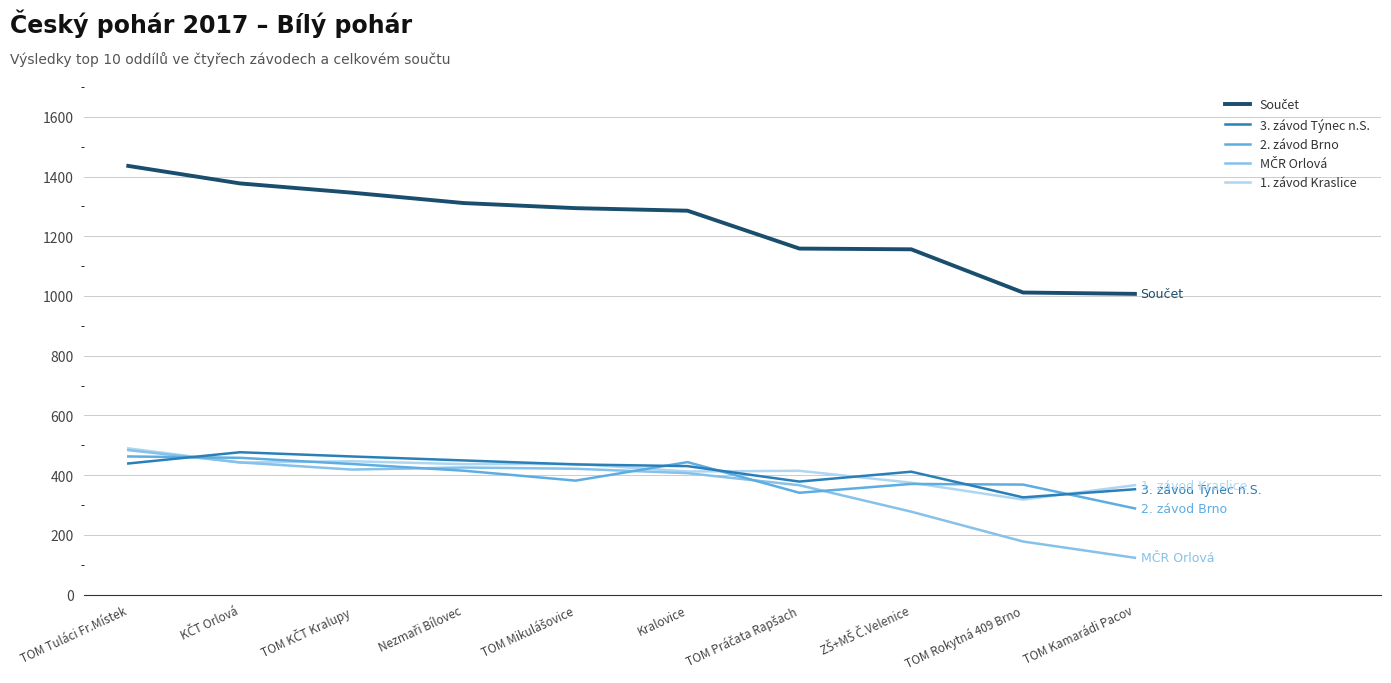

Read the 1. závod Kraslice value at TOM Tuláci Fr.Místek.

489.5